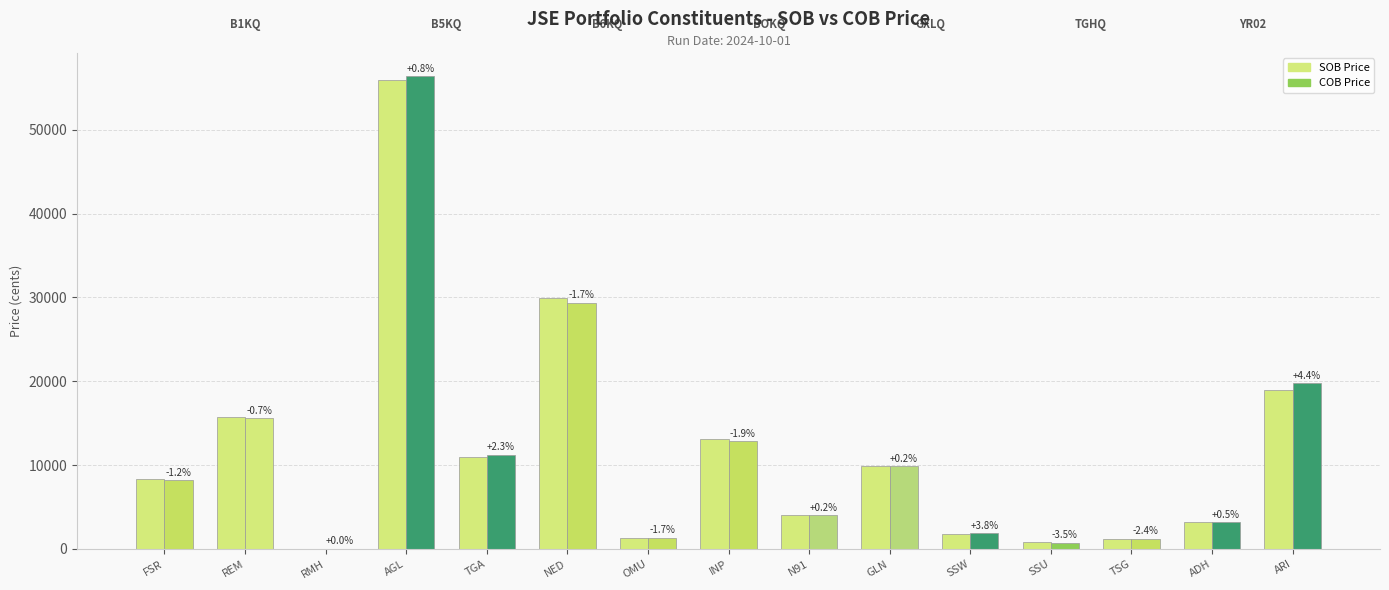

Are the bars horizontal?

No